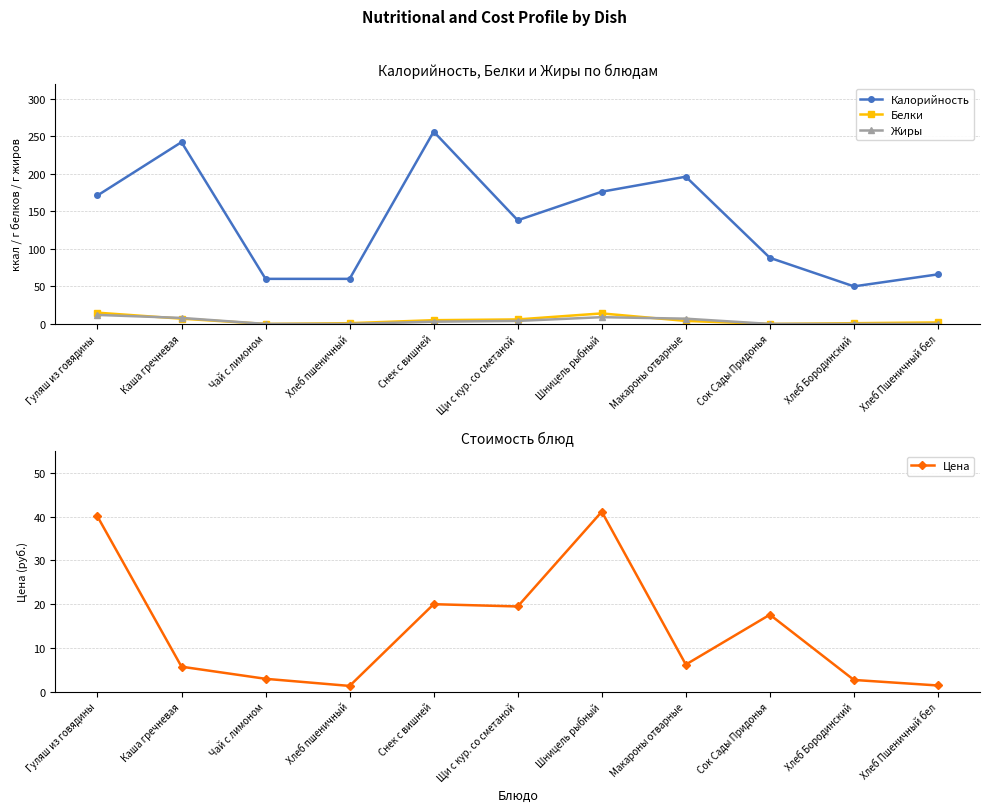

Rank the series by their maximum value, from lowest to highest.

Жиры, Белки, Цена, Калорийность